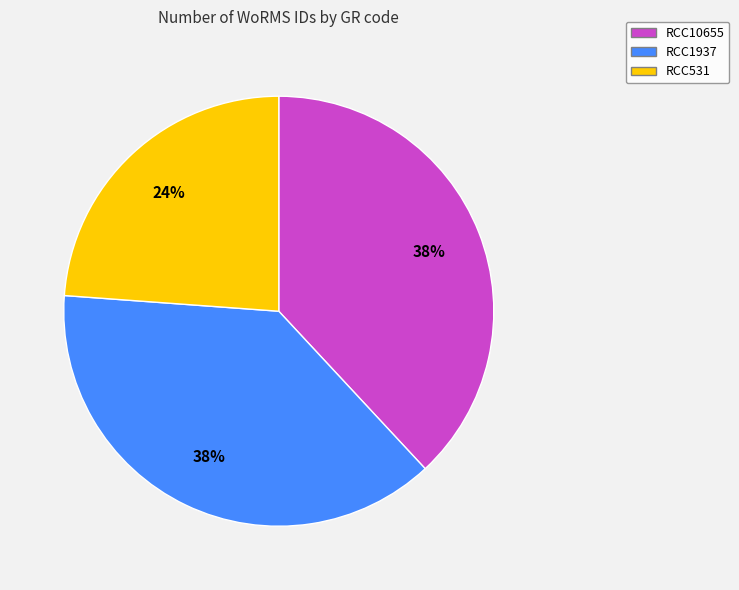

To the nearest percent, what is the difference between the RCC531 and RCC10655 slice percentages?

14%